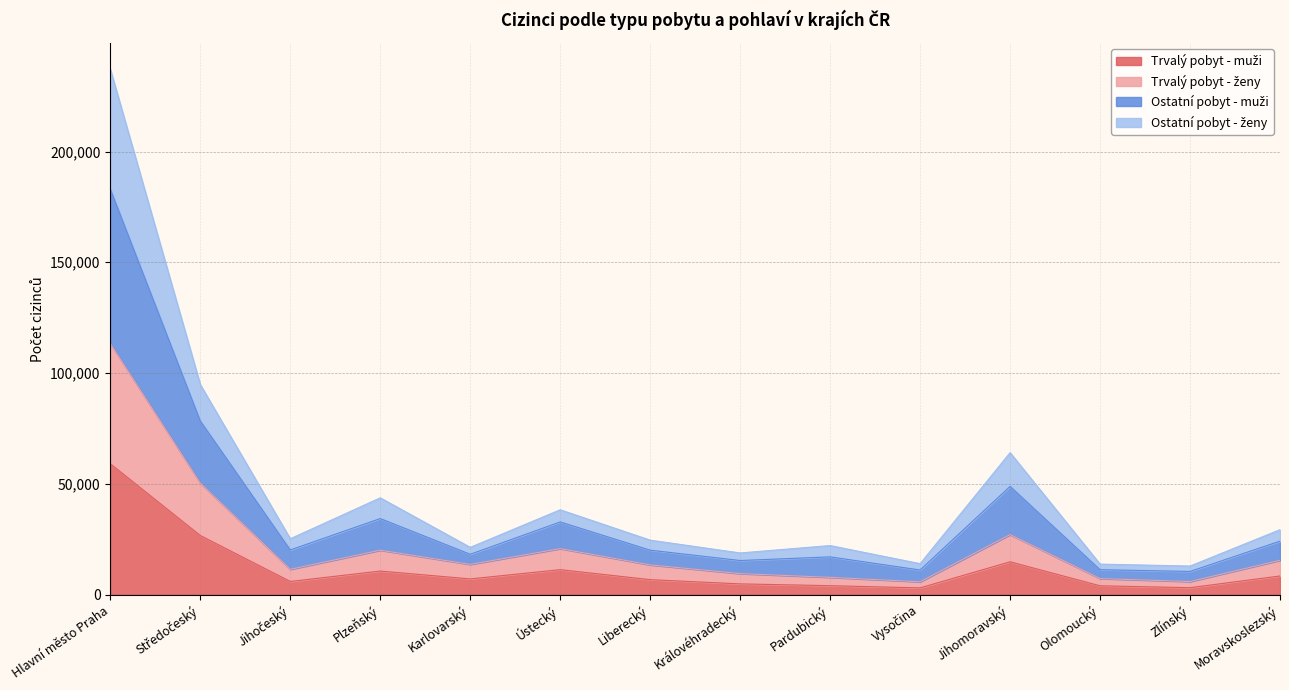

Which series has the largest total across all categories?

Ostatní pobyt - muži